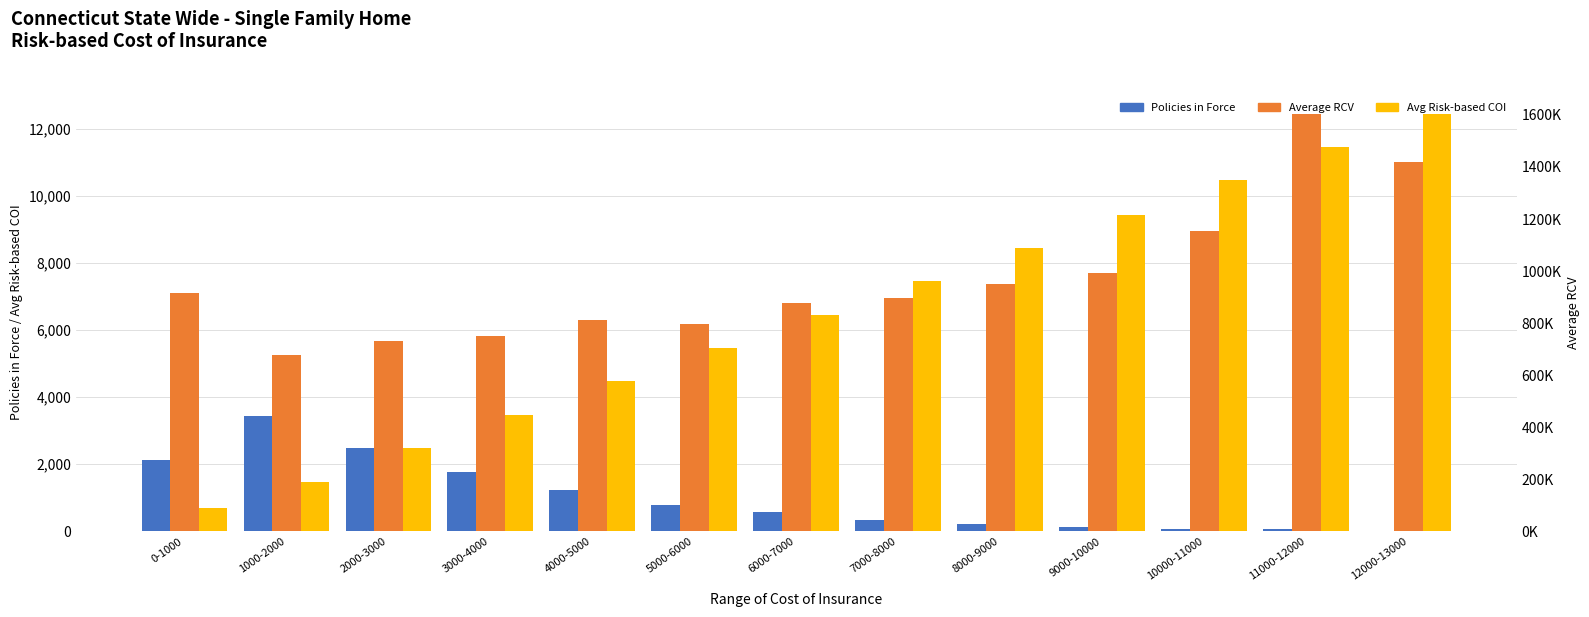

Which series has the largest total across all categories?

Average RCV